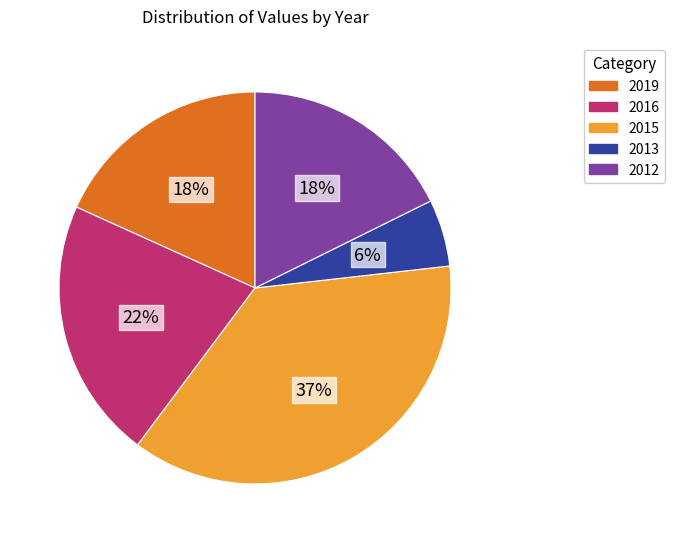

Which slice is the smallest?

2013